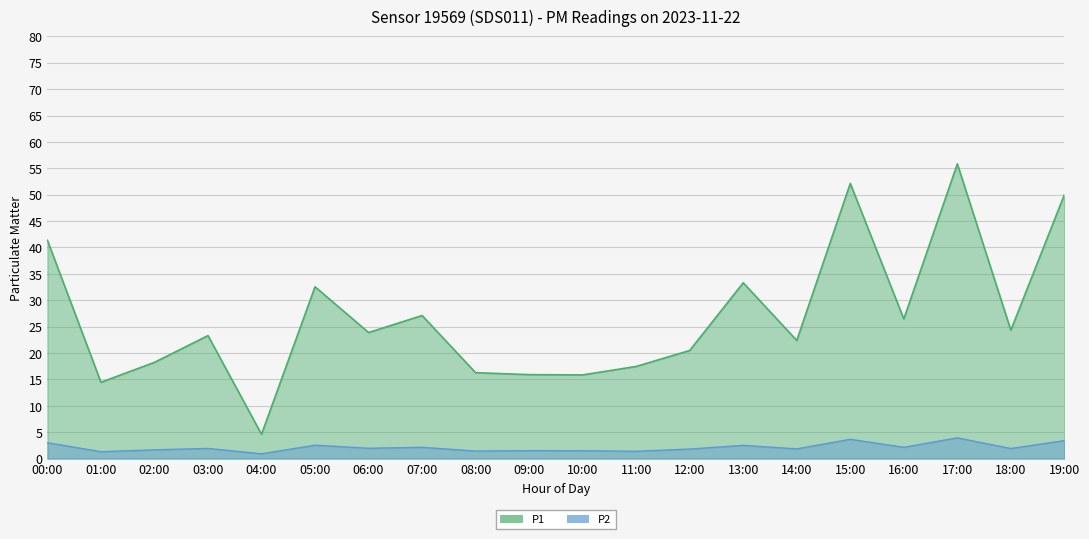

At 01:00, list the series in order from smallest to largest.

P2, P1